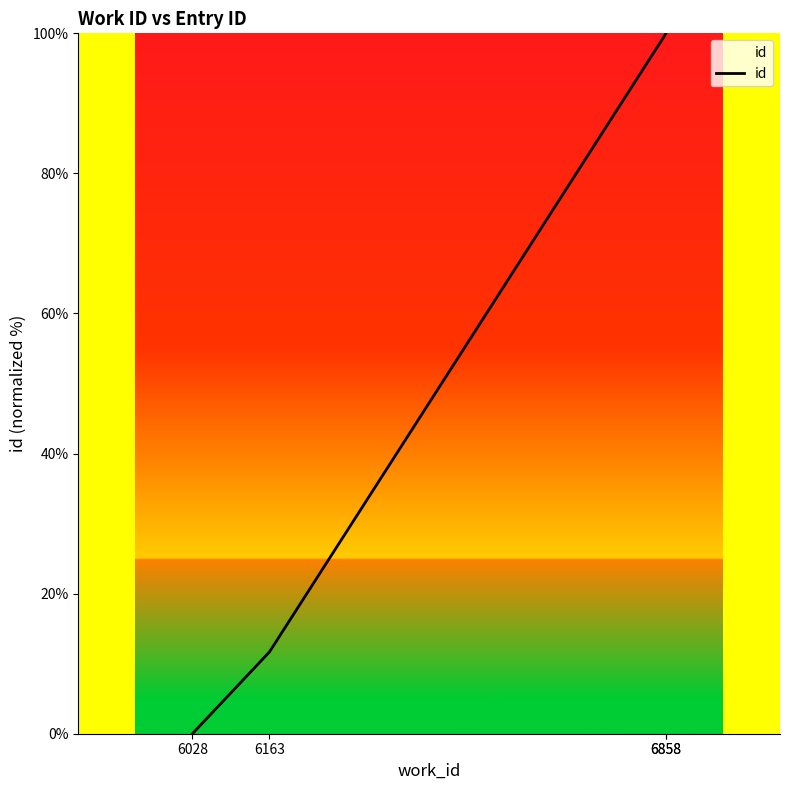

What is the value of the 4th point from the left?

100.0